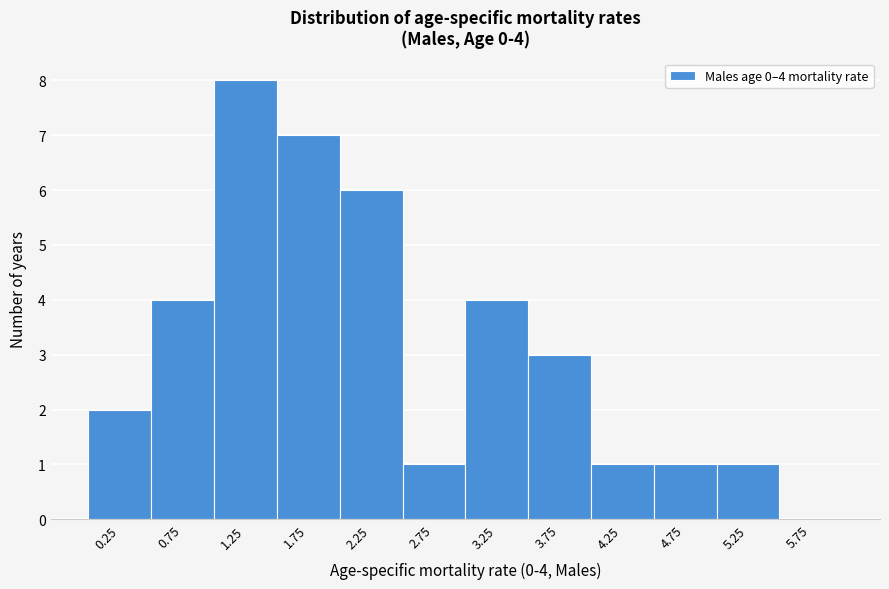

Over which range of the x-axis is the bar tallest?

1.0 to 1.5